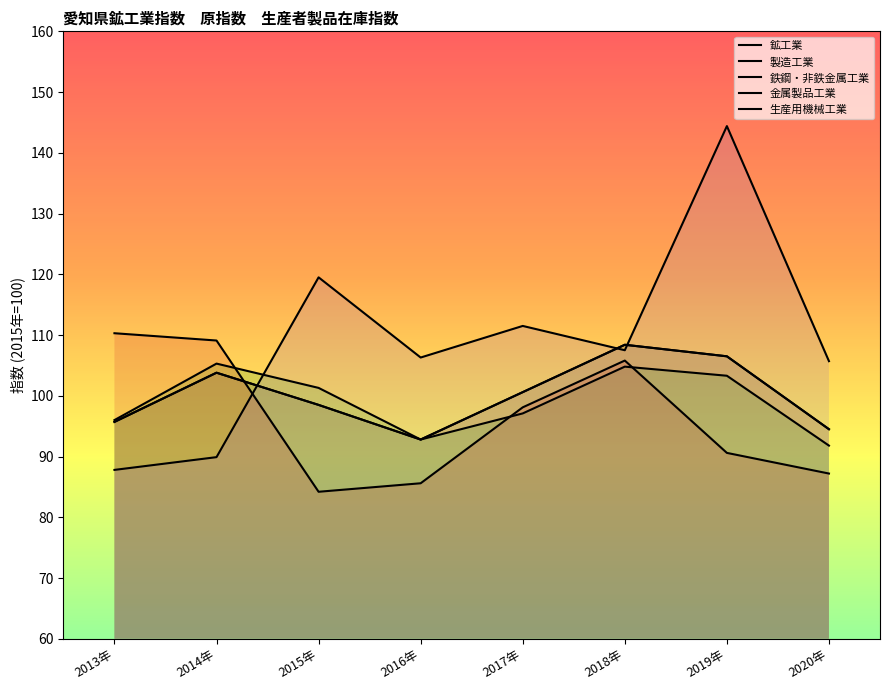

The value of 鉄鋼・非鉄金属工業 at 2019年 is 103.3. True or false?

True